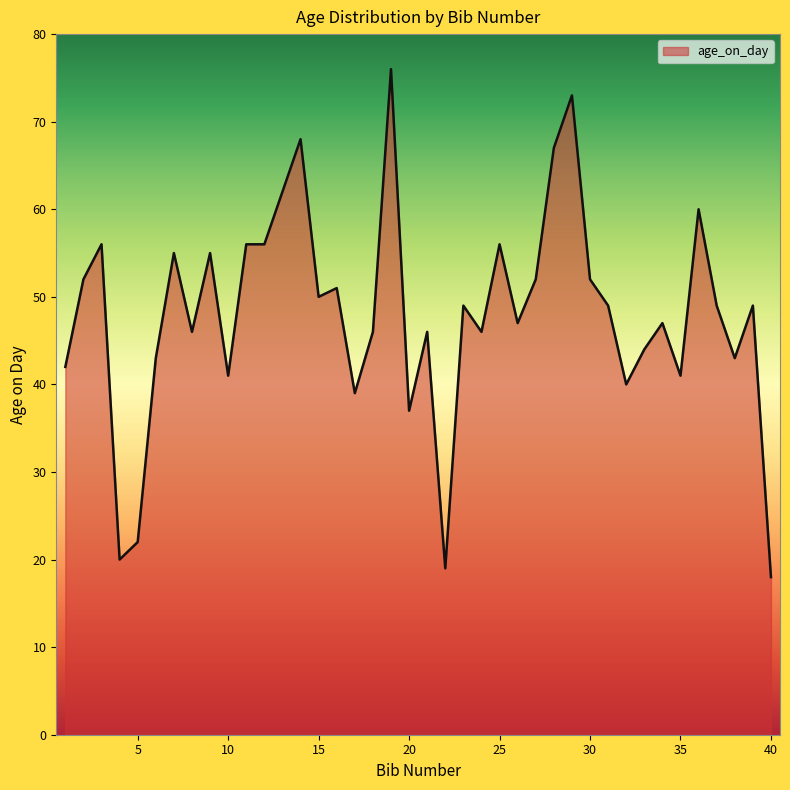

What is the maximum value shown in the chart?

76